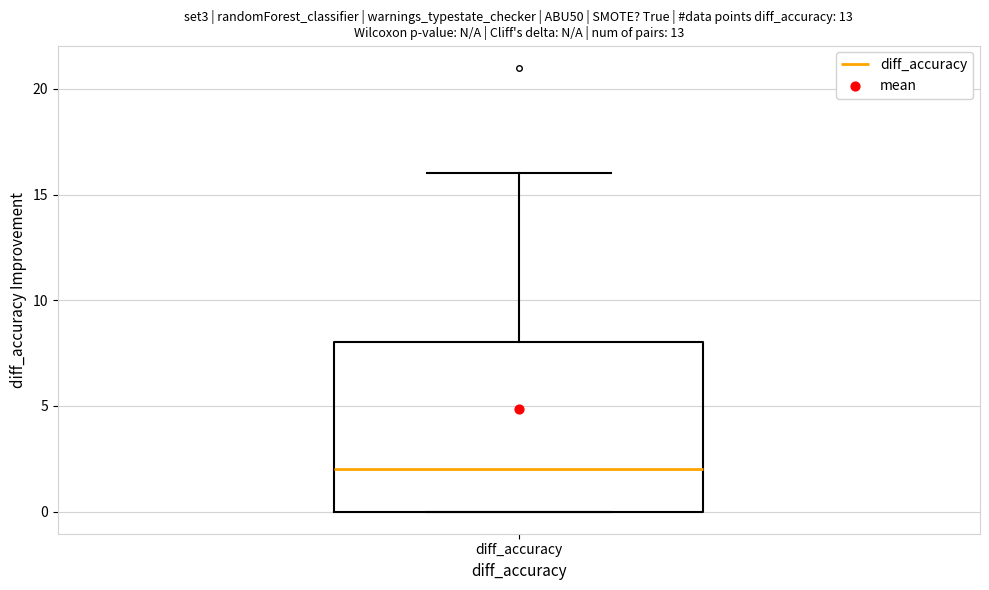

Transcribe this box plot: give where the median line is, the range the box spans, and where the two whiskers end, as read against the y-axis. The values are not printed on the chart, so give them approximately, as read against the axis.

median 2, box 0 to 8, whiskers 0 to 16